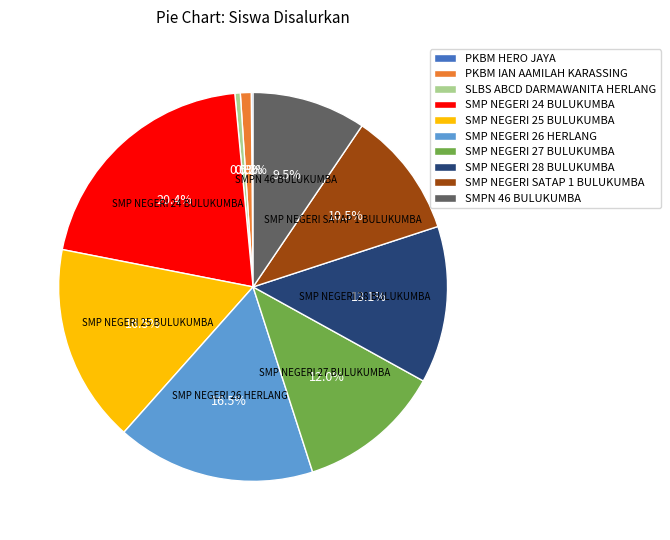

Does any single category account for the majority?

No